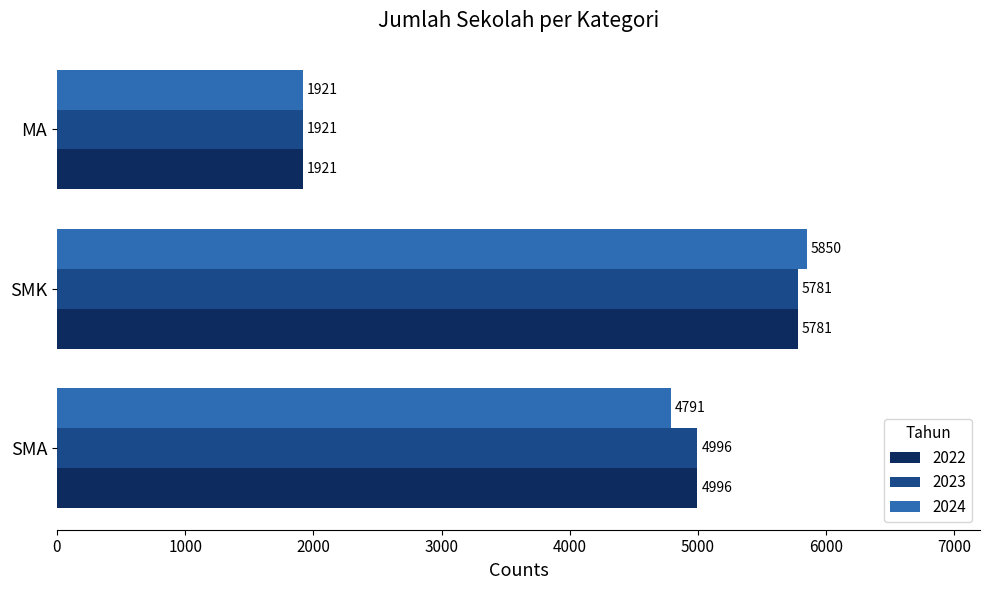

At how many categories does at least one series exceed 4734?

2